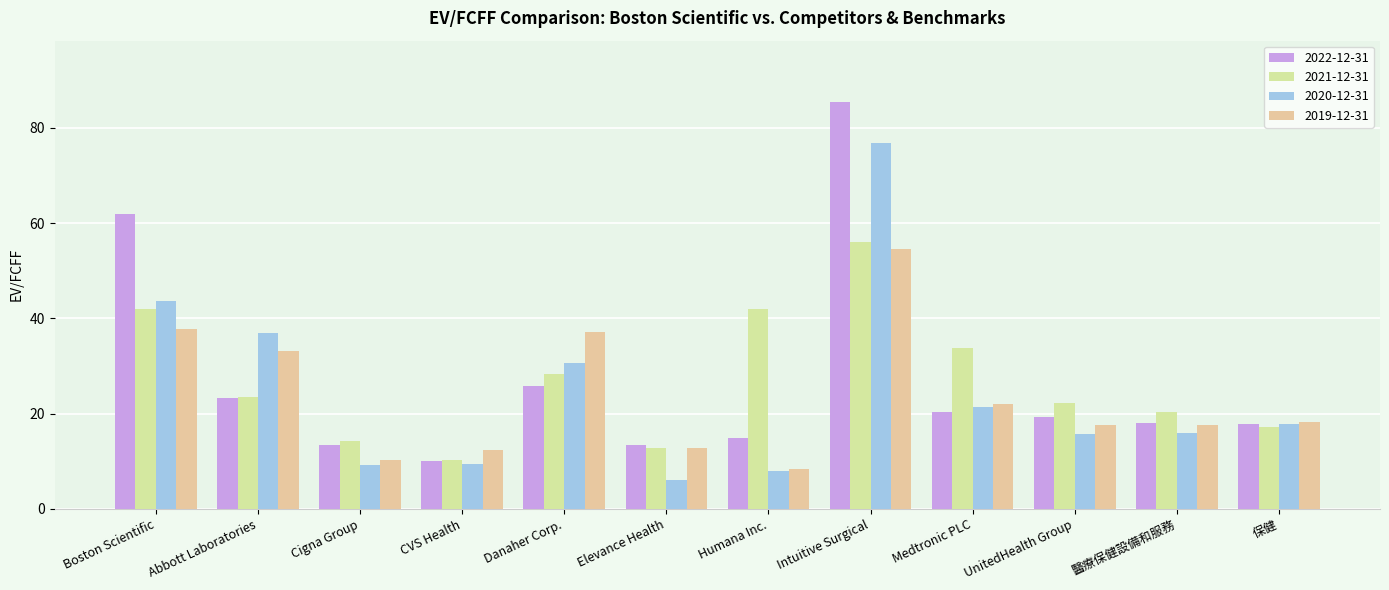

How many bars are there in each group?

4